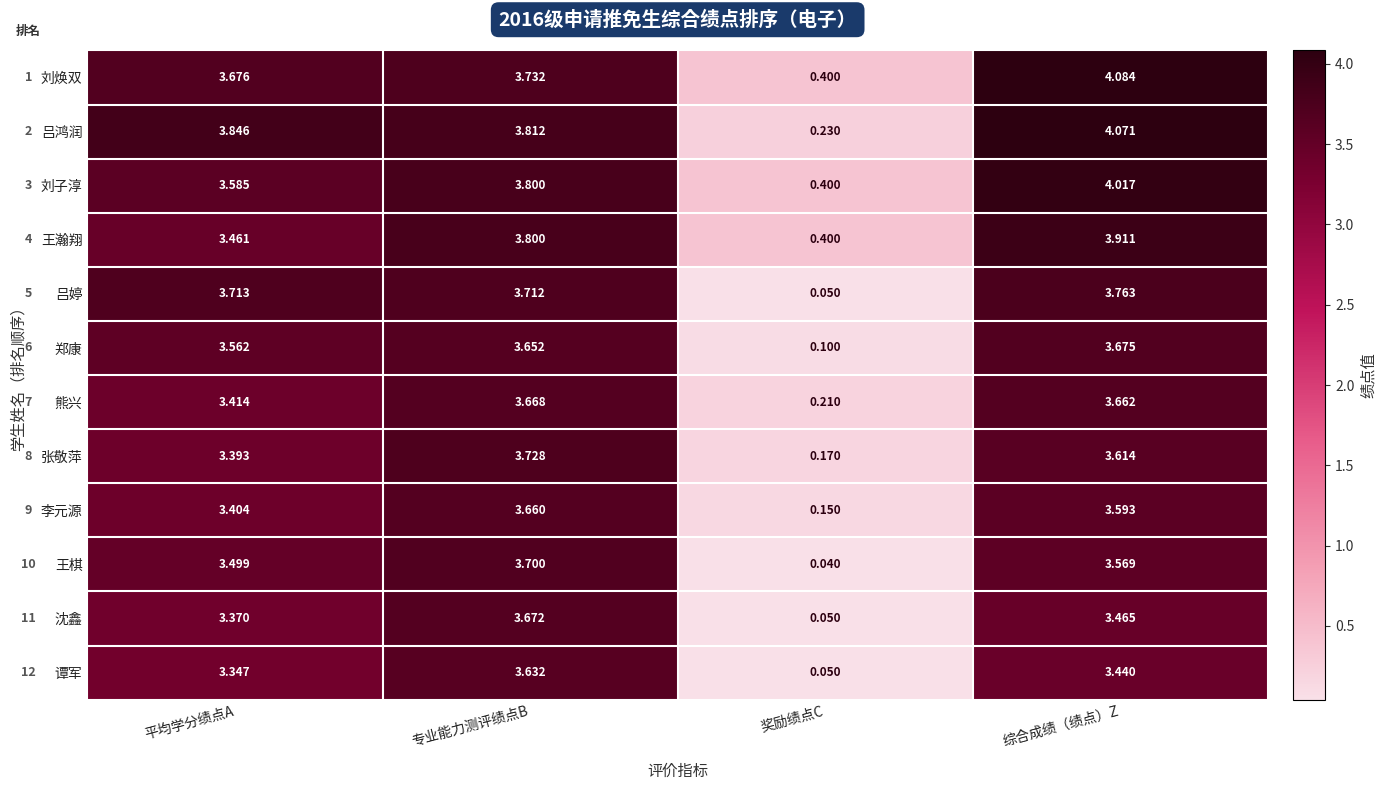

Which series has the largest total across all categories?

吕鸿润